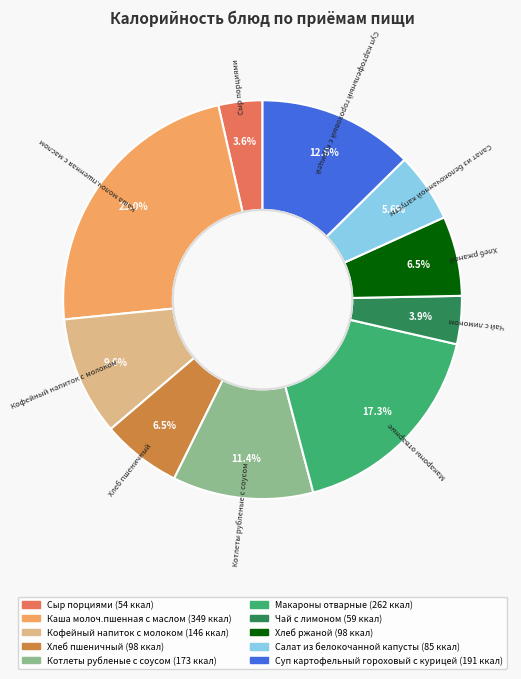

Which has a higher value, Сыр порциями or Каша молоч.пшенная с маслом?

Каша молоч.пшенная с маслом